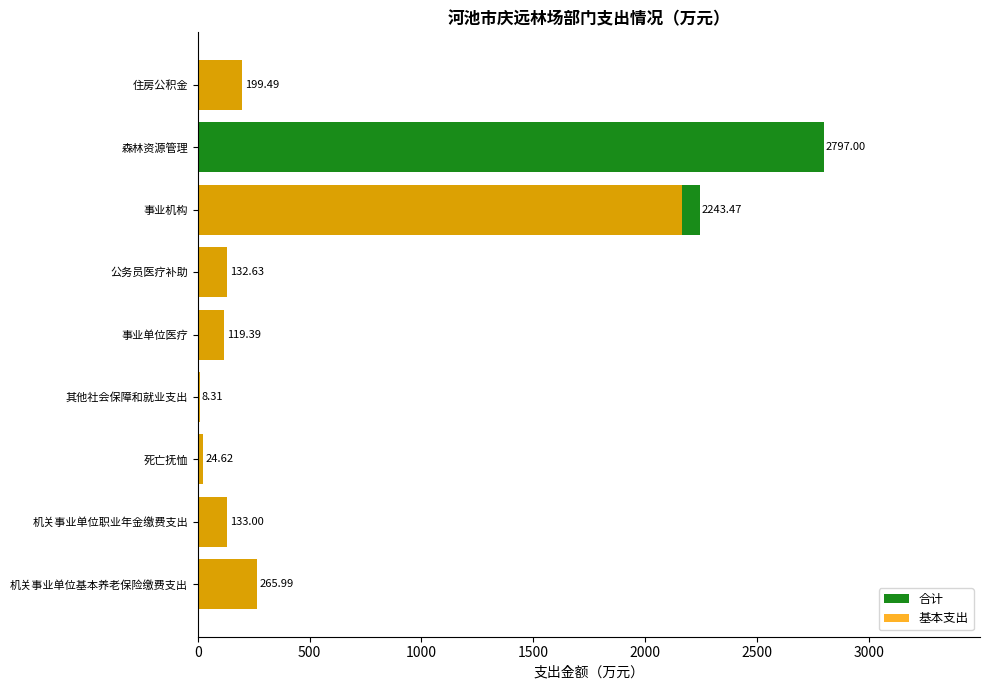

Which series has the widest spread of values?

合计